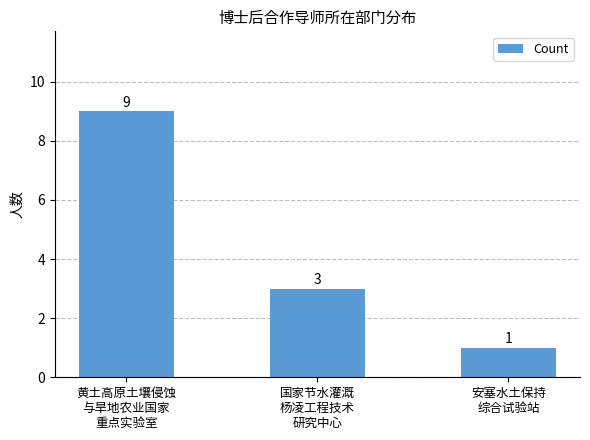

What is the maximum value shown in the chart?

9